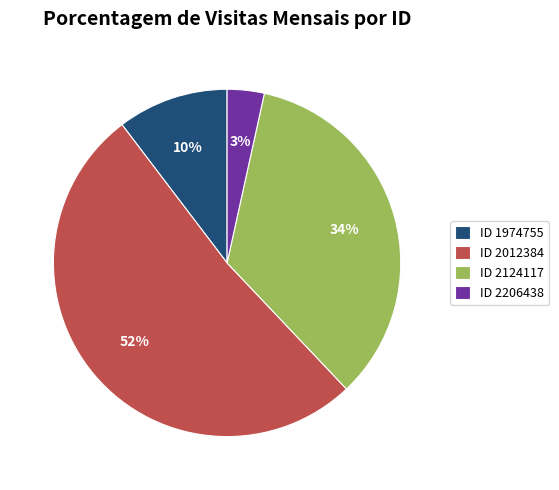

Is the sum of ID 2012384 and ID 1974755 greater than half?

Yes